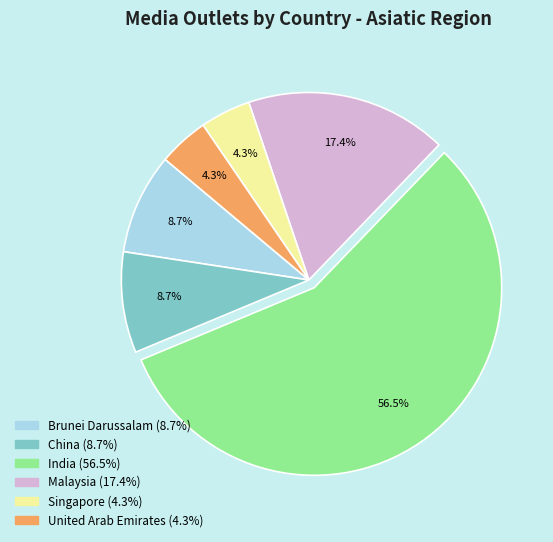

Is there any slice that represents more than half of the pie?

Yes